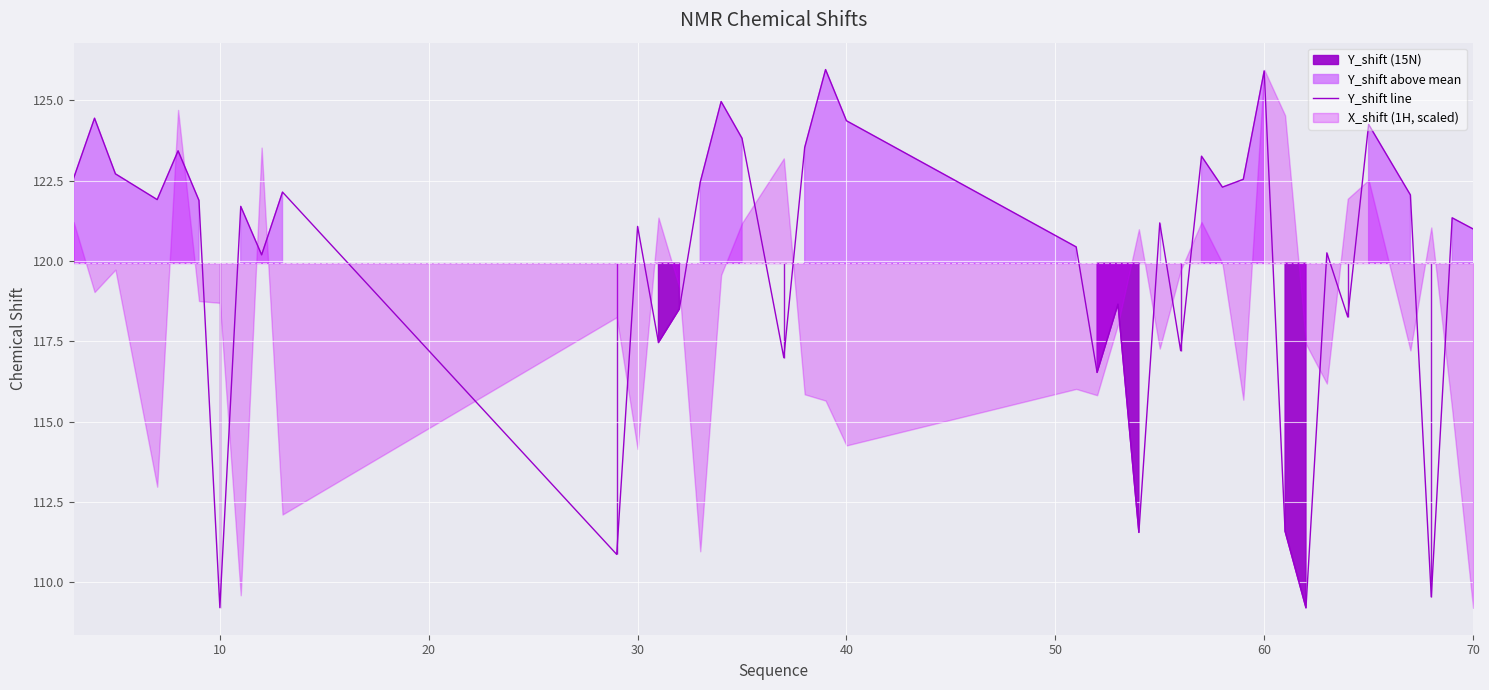

What is the value of the 9th point from the left?

120.2